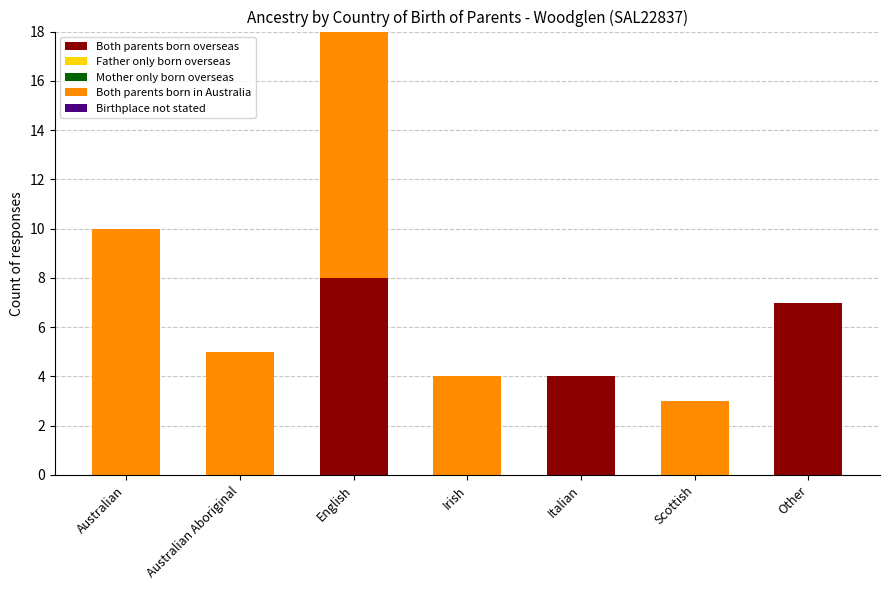

The value of Both parents born overseas at Scottish is 4. True or false?

False